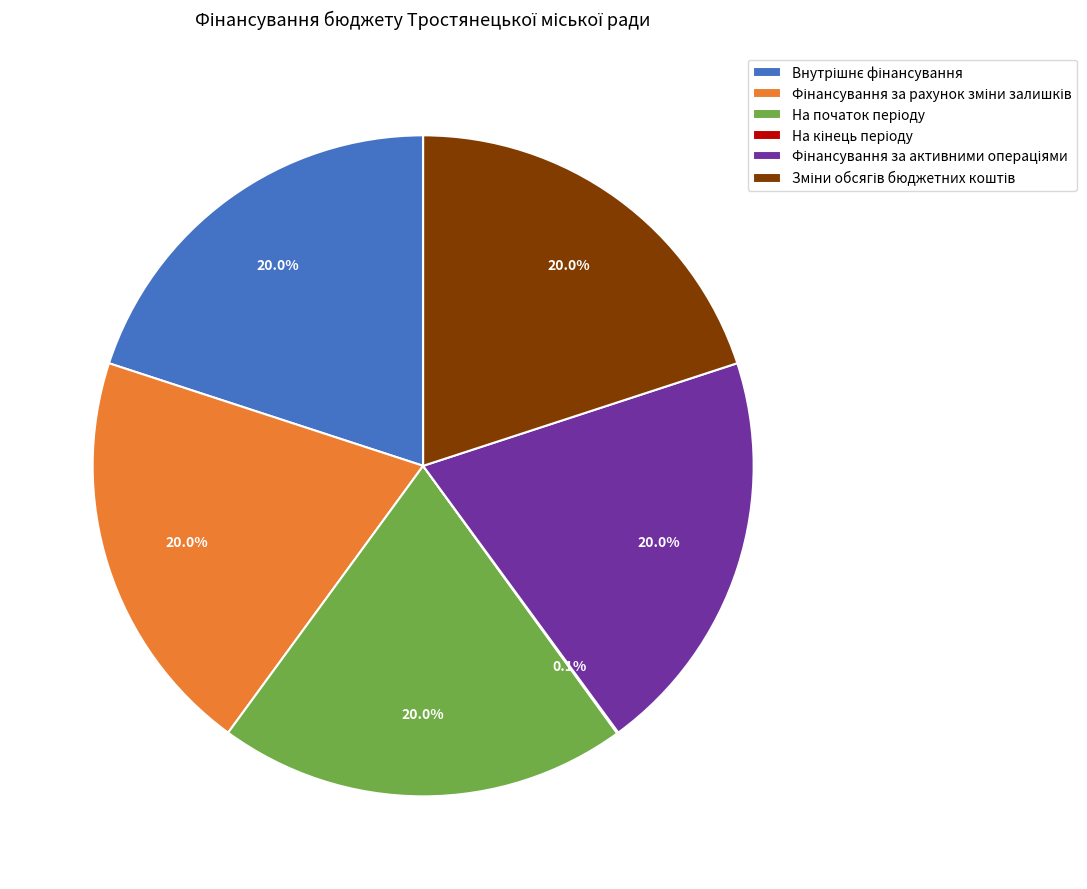

Is there any slice that represents more than half of the pie?

No